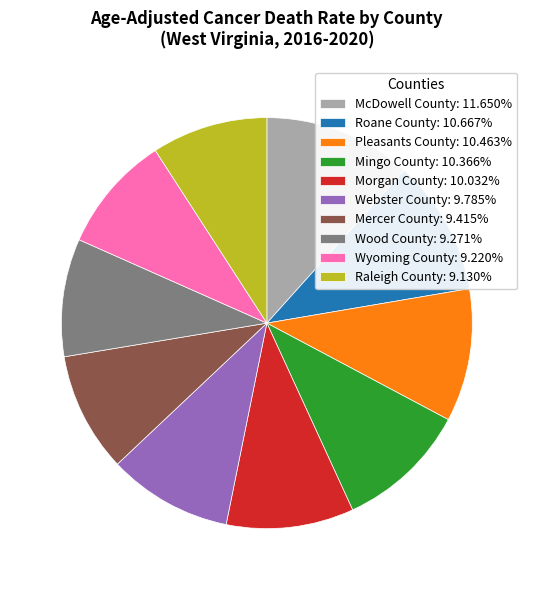

What is the largest slice in the pie chart?

McDowell County